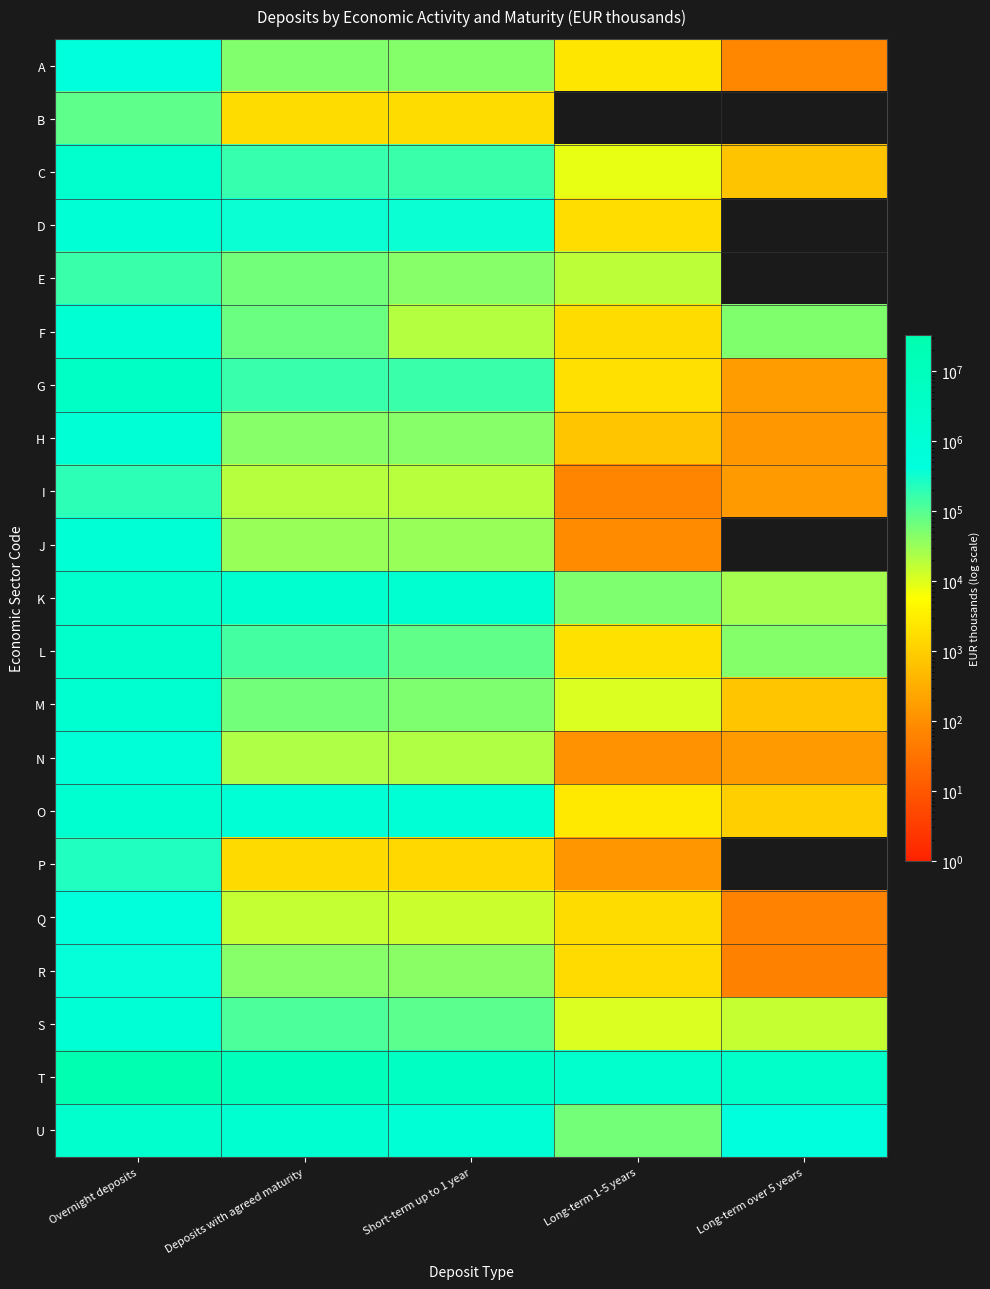

Reading left to right, extract all data points from this chart.

A: Overnight deposits=429484	Deposits with agreed maturity=47974	Short-term up to 1 year=45524	Long-term 1-5 years=2375	Long-term over 5 years=75
B: Overnight deposits=87714	Deposits with agreed maturity=1601	Short-term up to 1 year=1601	Long-term 1-5 years=0	Long-term over 5 years=0
C: Overnight deposits=2117739	Deposits with agreed maturity=169417	Short-term up to 1 year=160323	Long-term 1-5 years=8392	Long-term over 5 years=702
D: Overnight deposits=889158	Deposits with agreed maturity=363431	Short-term up to 1 year=361675	Long-term 1-5 years=1756	Long-term over 5 years=0
E: Overnight deposits=159097	Deposits with agreed maturity=63175	Short-term up to 1 year=45102	Long-term 1-5 years=18073	Long-term over 5 years=0
F: Overnight deposits=1059874	Deposits with agreed maturity=71440	Short-term up to 1 year=20509	Long-term 1-5 years=1592	Long-term over 5 years=49339
G: Overnight deposits=4128751	Deposits with agreed maturity=163940	Short-term up to 1 year=161884	Long-term 1-5 years=1888	Long-term over 5 years=168
H: Overnight deposits=967618	Deposits with agreed maturity=44775	Short-term up to 1 year=43903	Long-term 1-5 years=733	Long-term over 5 years=139
I: Overnight deposits=200074	Deposits with agreed maturity=19563	Short-term up to 1 year=19340	Long-term 1-5 years=68	Long-term over 5 years=155
J: Overnight deposits=913114	Deposits with agreed maturity=33271	Short-term up to 1 year=33183	Long-term 1-5 years=88	Long-term over 5 years=0
K: Overnight deposits=2061845	Deposits with agreed maturity=1541403	Short-term up to 1 year=1464046	Long-term 1-5 years=50717	Long-term over 5 years=26640
L: Overnight deposits=2417650	Deposits with agreed maturity=133670	Short-term up to 1 year=85776	Long-term 1-5 years=1958	Long-term over 5 years=45936
M: Overnight deposits=1484065	Deposits with agreed maturity=61582	Short-term up to 1 year=50287	Long-term 1-5 years=10557	Long-term over 5 years=738
N: Overnight deposits=837628	Deposits with agreed maturity=22446	Short-term up to 1 year=22180	Long-term 1-5 years=112	Long-term over 5 years=154
O: Overnight deposits=1414578	Deposits with agreed maturity=929958	Short-term up to 1 year=926356	Long-term 1-5 years=2586	Long-term over 5 years=1016
P: Overnight deposits=248101	Deposits with agreed maturity=1523	Short-term up to 1 year=1395	Long-term 1-5 years=128	Long-term over 5 years=0
Q: Overnight deposits=563838	Deposits with agreed maturity=15697	Short-term up to 1 year=14032	Long-term 1-5 years=1605	Long-term over 5 years=60
R: Overnight deposits=393242	Deposits with agreed maturity=43696	Short-term up to 1 year=42055	Long-term 1-5 years=1582	Long-term over 5 years=59
S: Overnight deposits=919203	Deposits with agreed maturity=119257	Short-term up to 1 year=93492	Long-term 1-5 years=10707	Long-term over 5 years=15058
T: Overnight deposits=32934121	Deposits with agreed maturity=10307950	Short-term up to 1 year=5557149	Long-term 1-5 years=1909248	Long-term over 5 years=2841553
U: Overnight deposits=1962867	Deposits with agreed maturity=1502768	Short-term up to 1 year=971457	Long-term 1-5 years=59382	Long-term over 5 years=471929